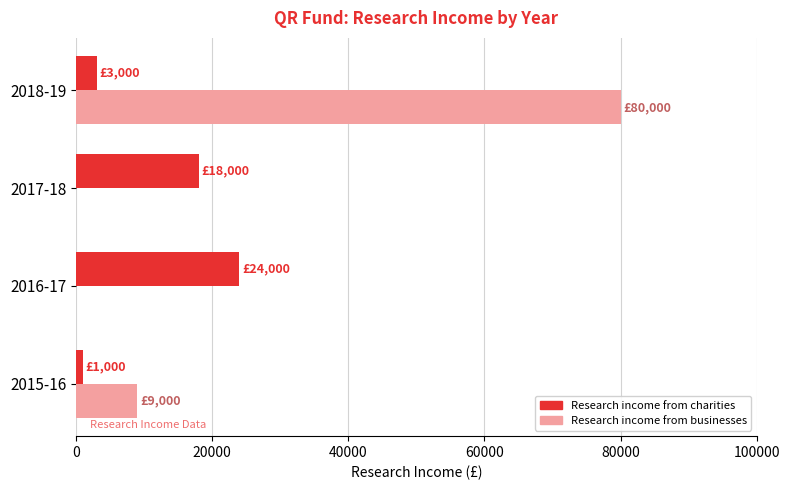

At which category is the sum across all series the highest?

2018-19